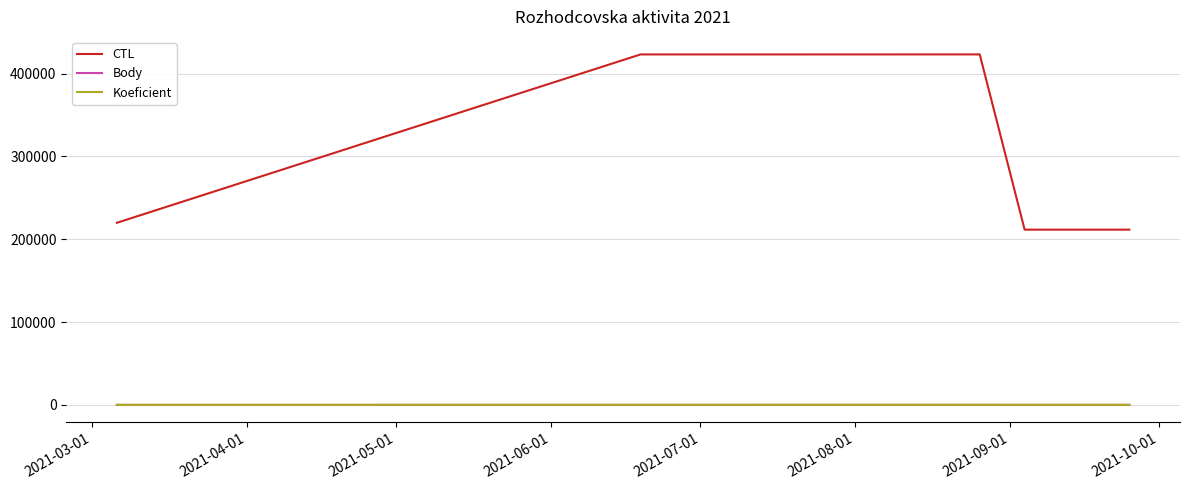

In Koeficient, how many points are higher than both neighbors (excluding endpoints)?

1